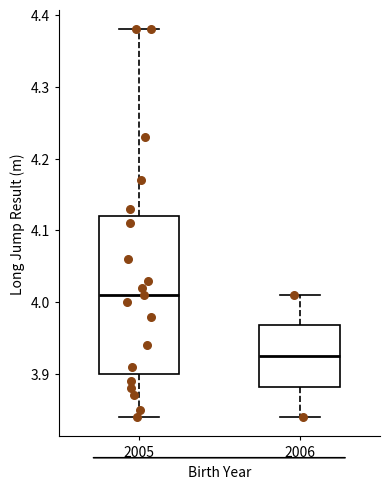

Where does the median line of the box at x = 2005 sit on the y-axis? The values are not printed on the chart, so give them approximately, as read against the axis.

4.01